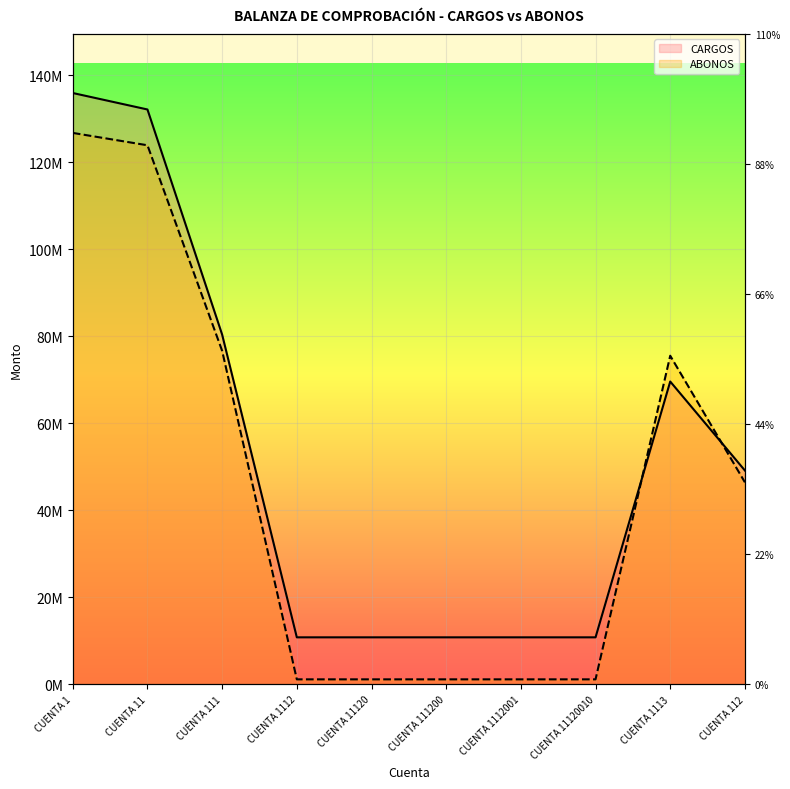

Rank the series by their maximum value, from highest to lowest.

CARGOS, ABONOS